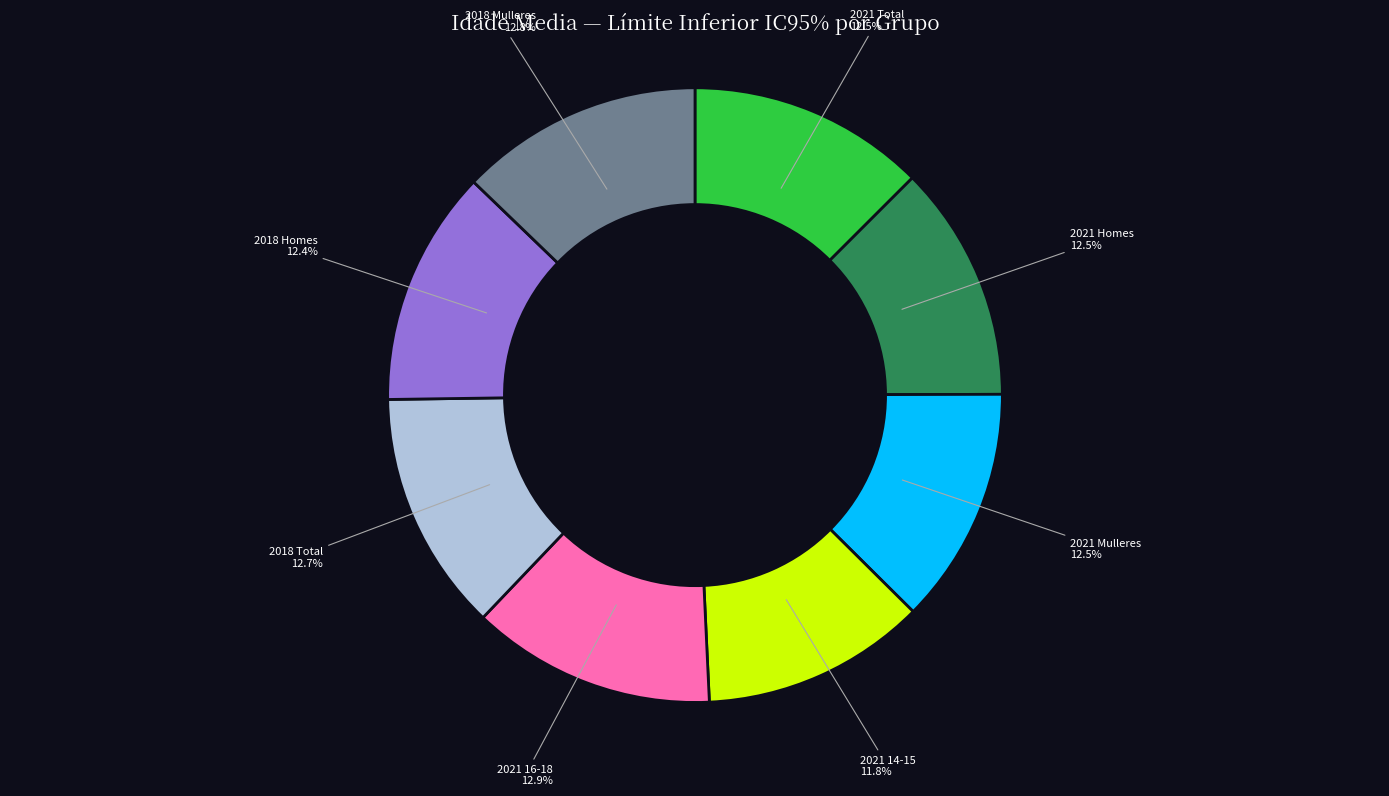

How many slices are in this pie chart?

8